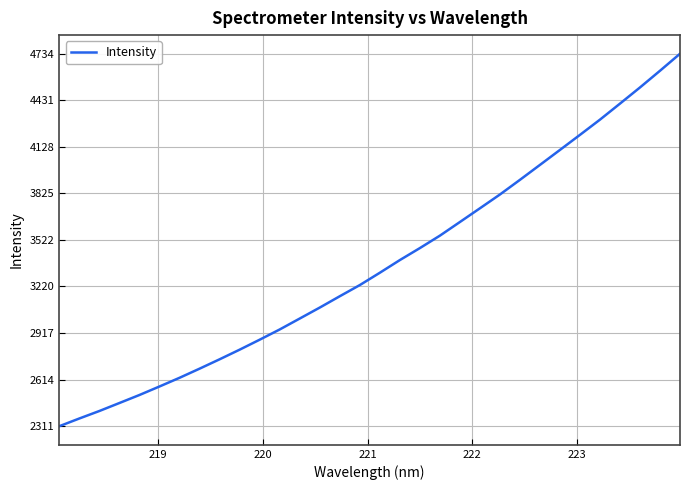

What is the difference between the maximum and minimum values?

2422.2